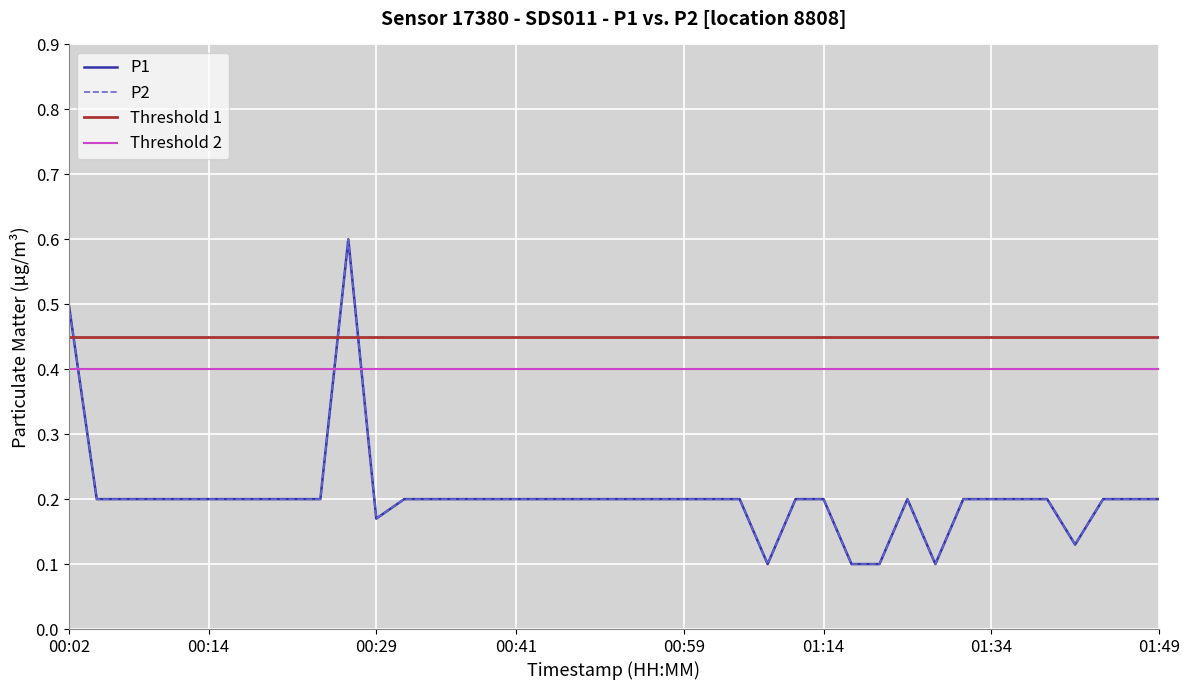

True or false: P1 and P2 intersect in this chart.

False